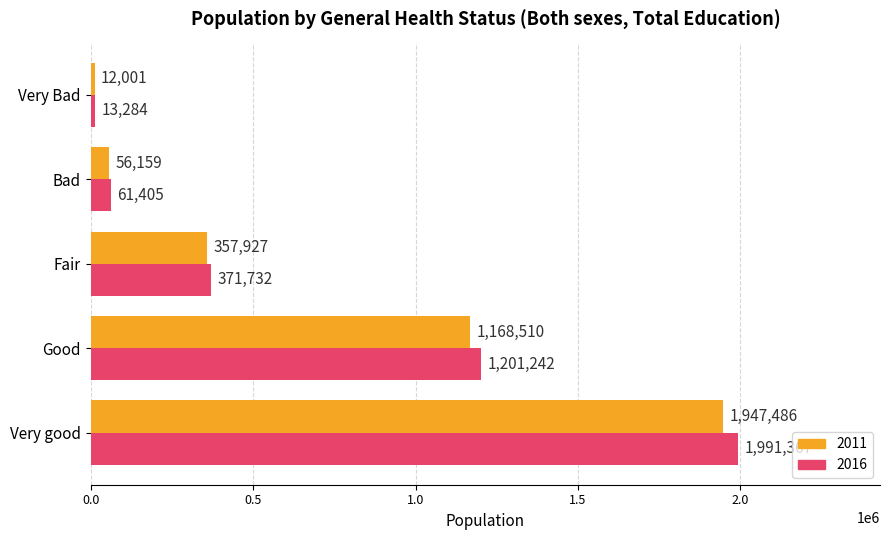

Which category has the lowest value across all series?

Very Bad